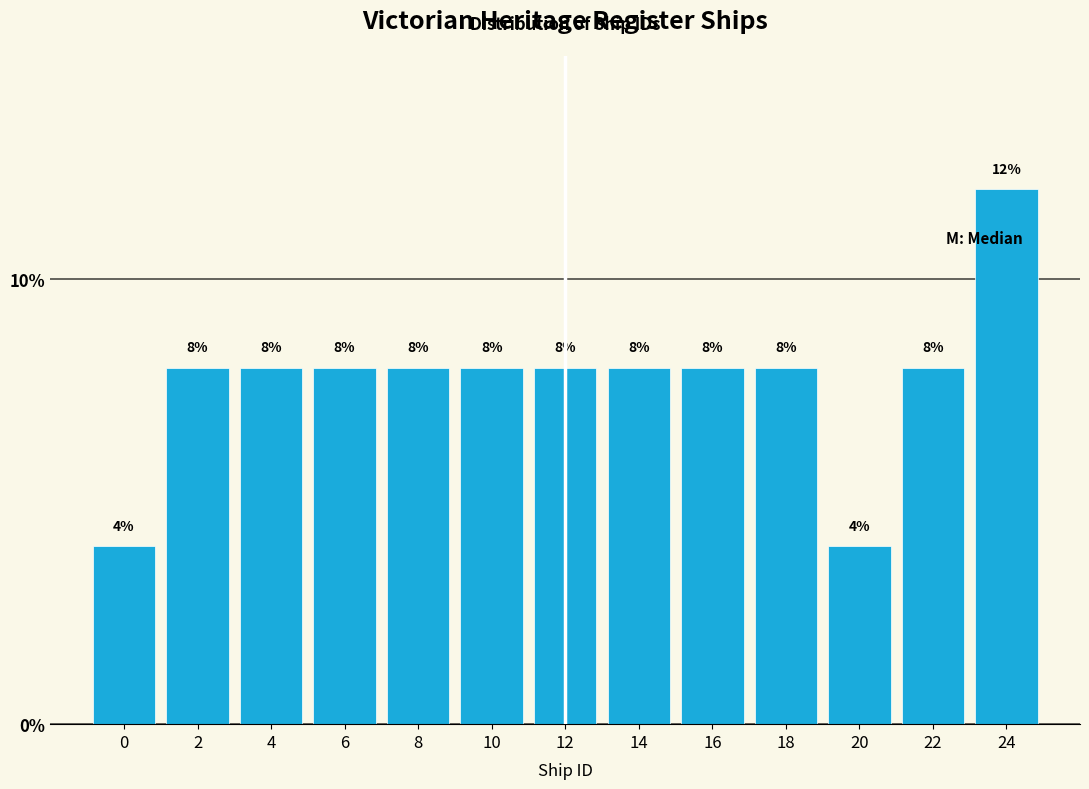

Reading left to right, extract all data points from this chart.

0=4	2=8	4=8	6=8	8=8	10=8	12=8	14=8	16=8	18=8	20=4	22=8	24=12